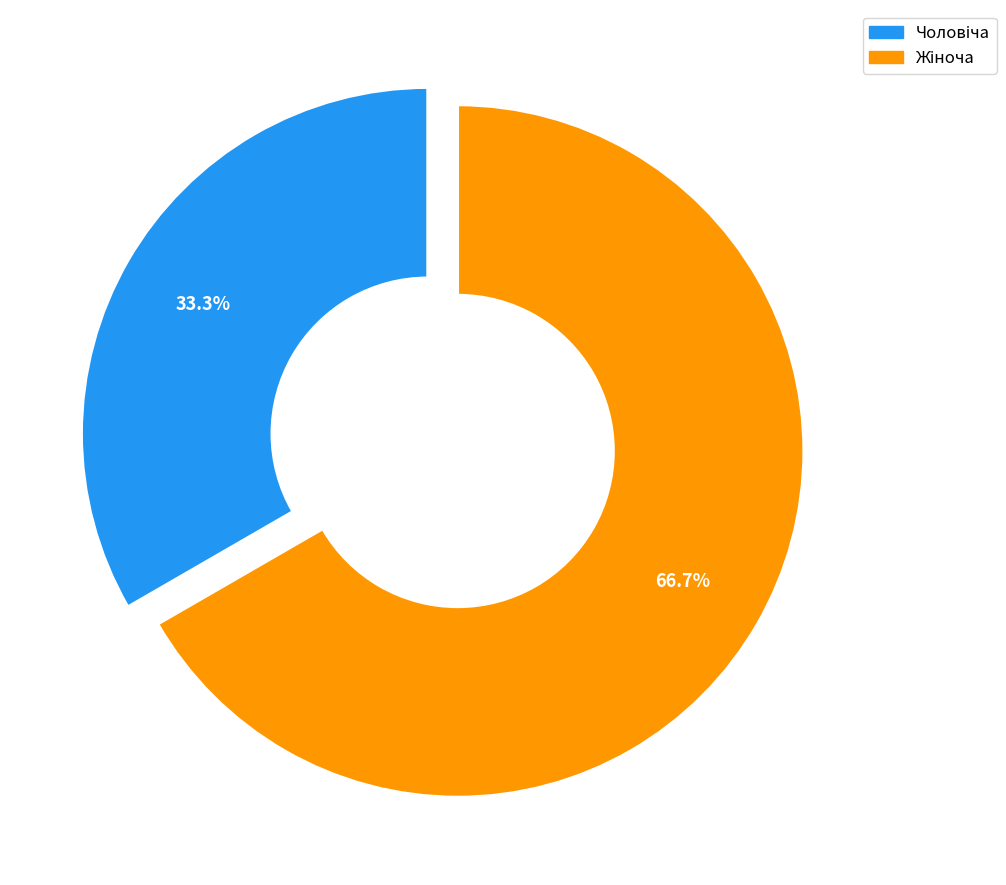

Does any single category account for the majority?

Yes